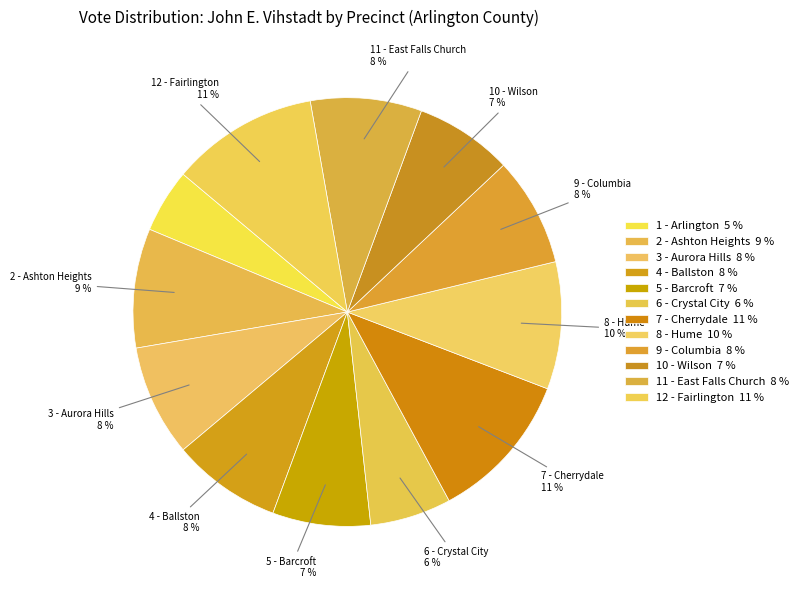

How many segments does this pie chart have?

12